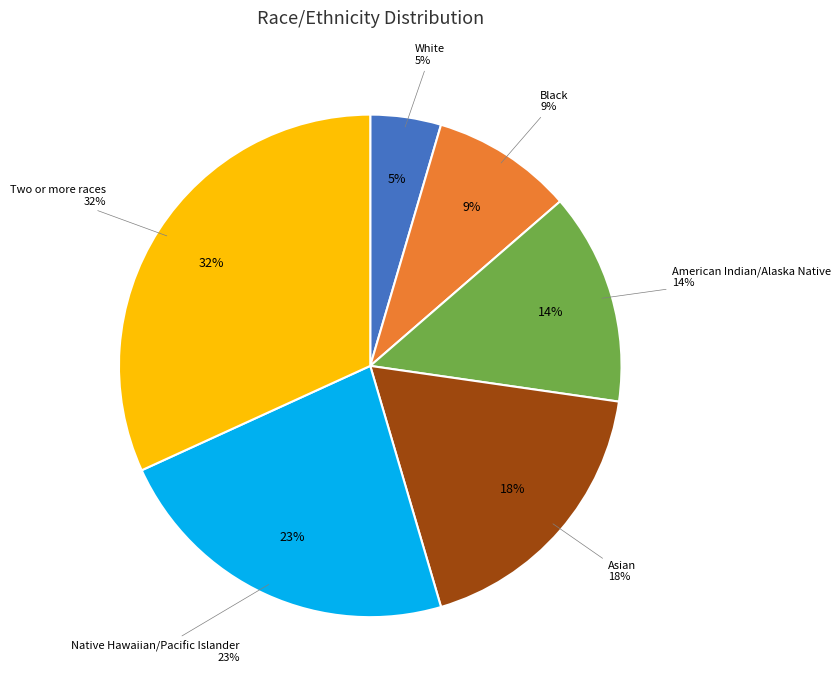

To the nearest percent, what portion does Black represent?

9%